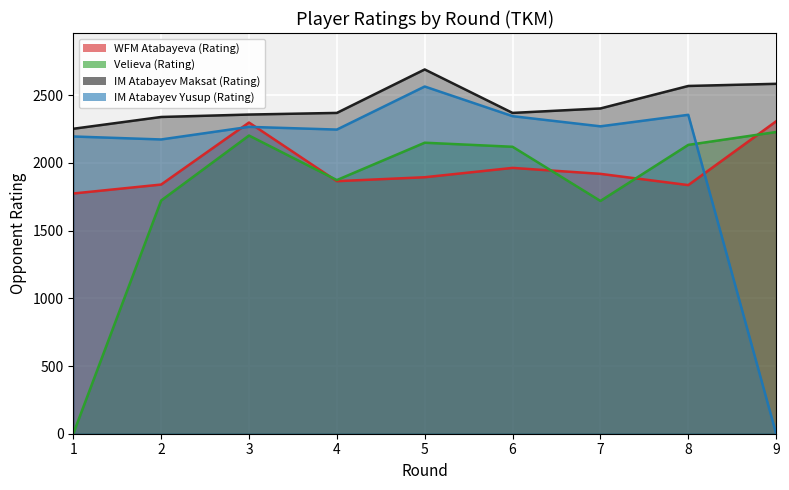

What is the average value of the IM Atabayev Maksat (Rating) series?

2437